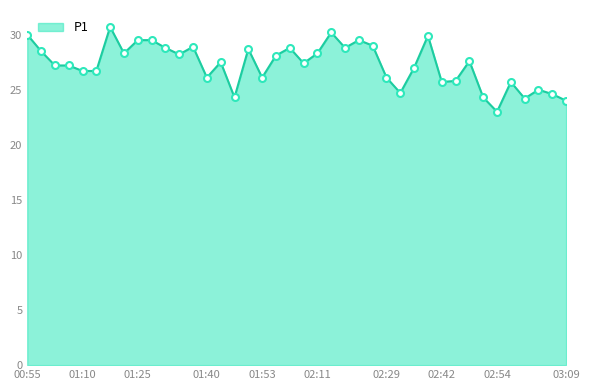

What is the maximum value shown in the chart?

30.7